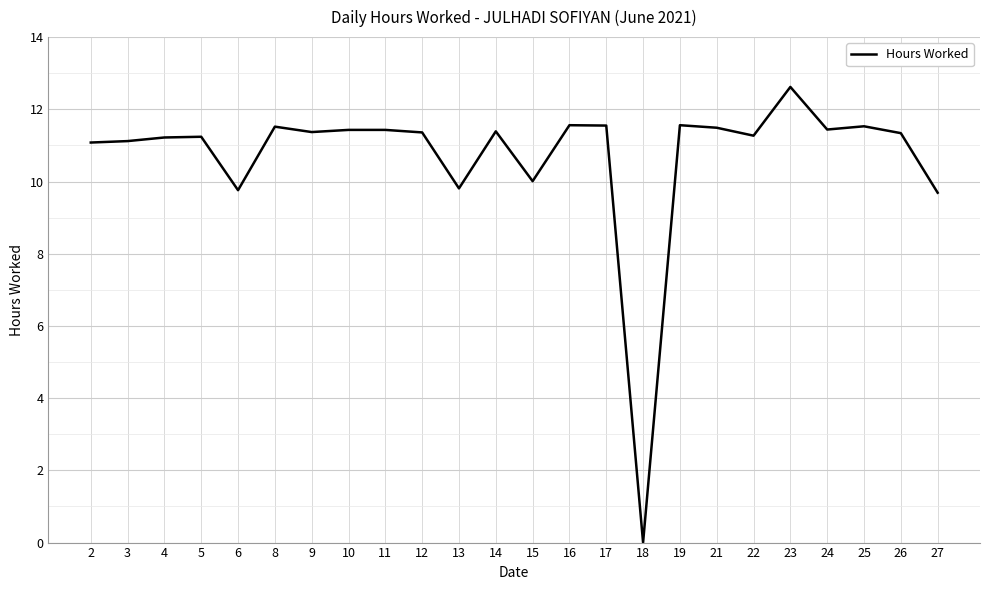

Does the chart have visible grid lines?

Yes